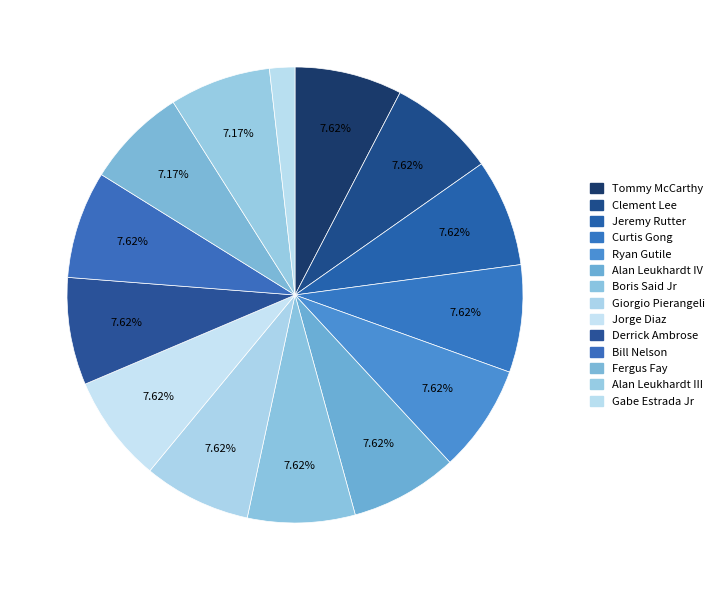

Which category has the biggest portion of the pie?

Tommy McCarthy